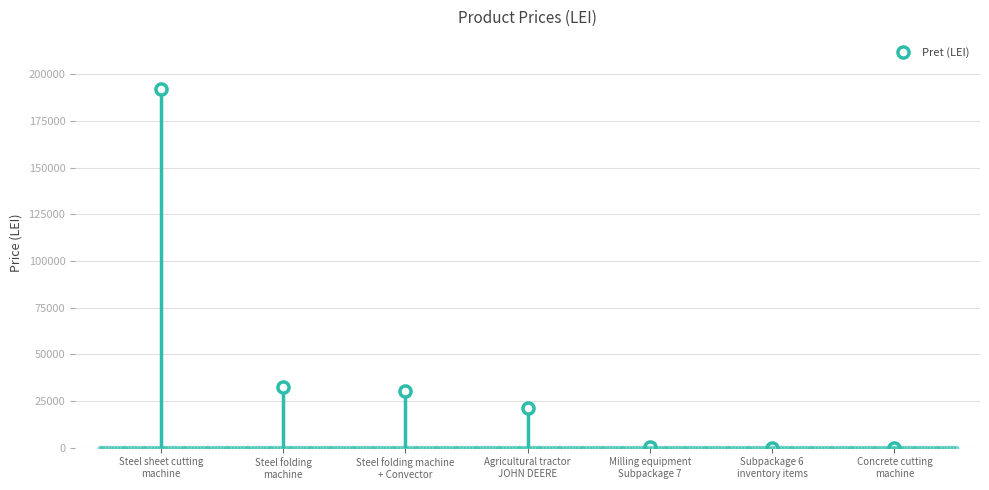

What value does the data have at Subpackage 6
inventory items?

100.0